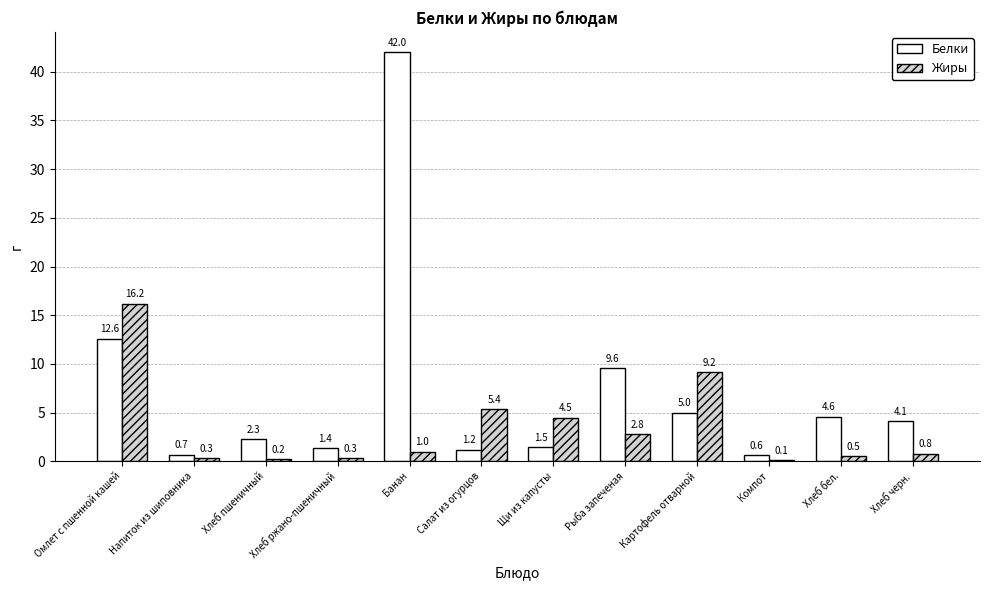

Reading left to right, what are all the values shown in this chart?

Белки: 12.6	0.7	2.3	1.4	42.0	1.2	1.5	9.6	5.0	0.6	4.6	4.1
Жиры: 16.2	0.3	0.2	0.3	1.0	5.4	4.5	2.8	9.2	0.1	0.5	0.8